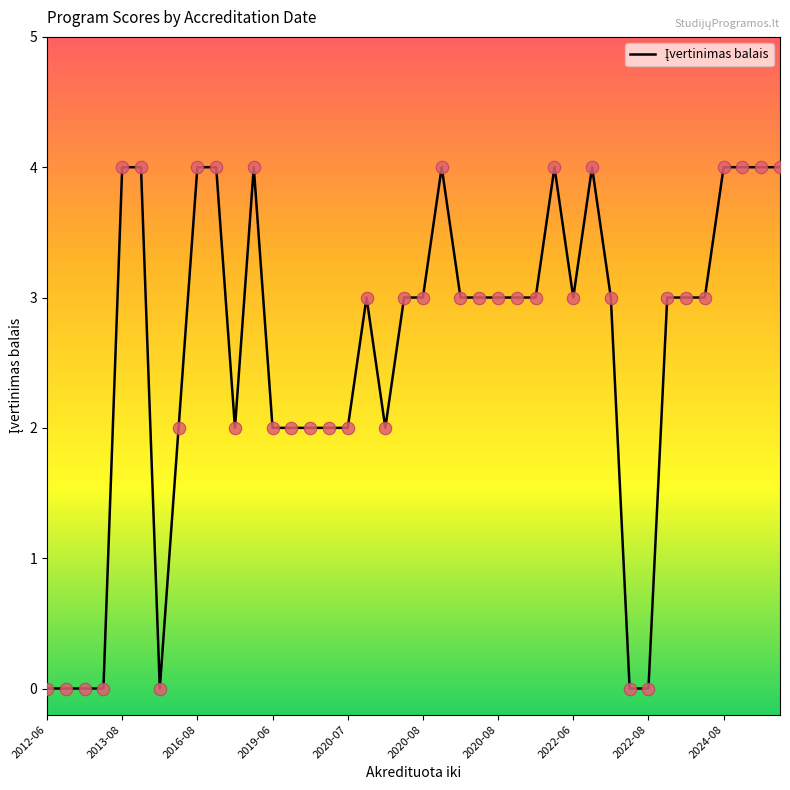

What is the difference between the maximum and minimum values?

4